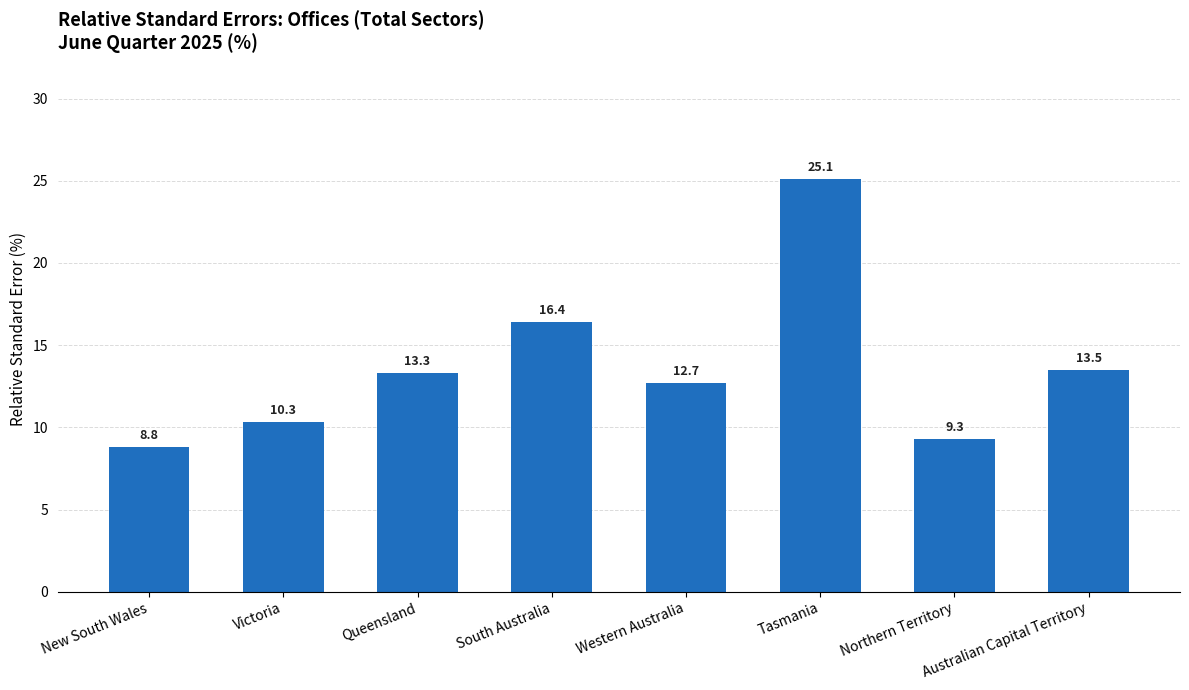

What position from the left is Queensland?

3